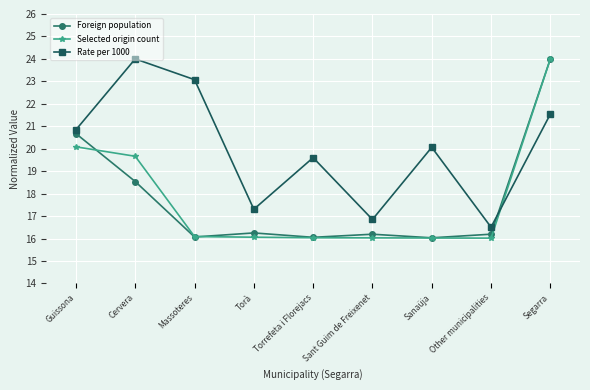

What is the average value of the Selected origin count series?

17.8